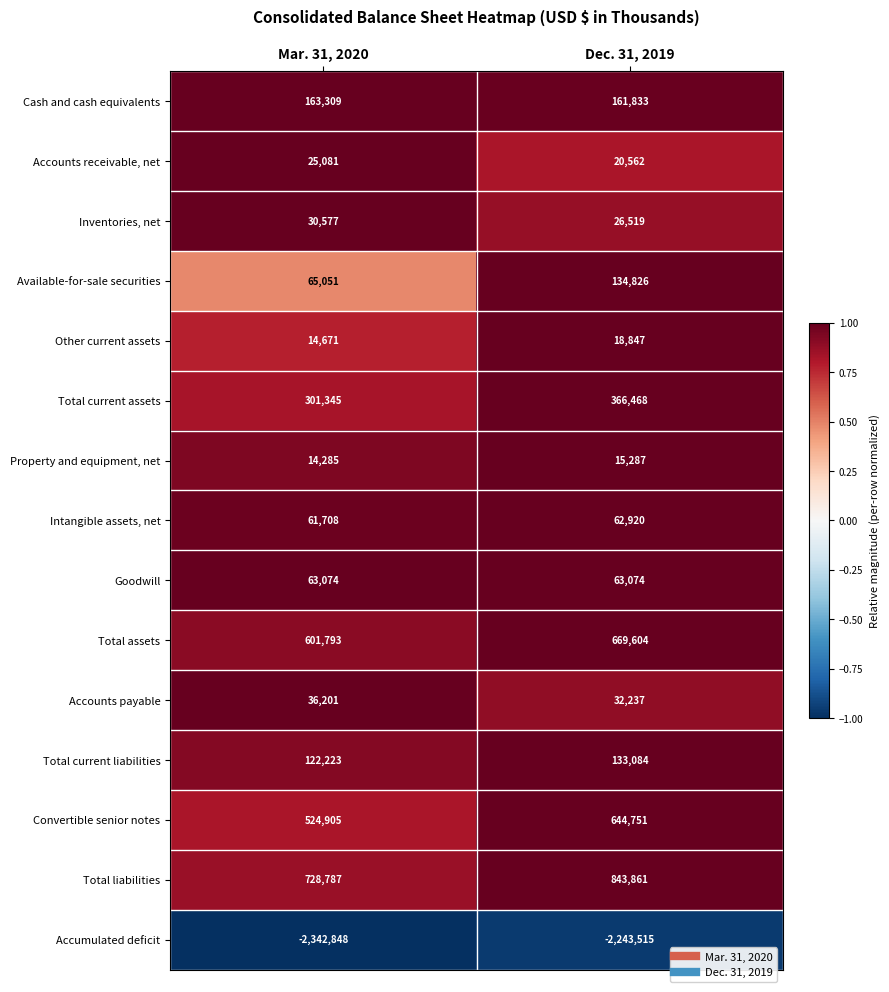

How many data points does each series have?

2